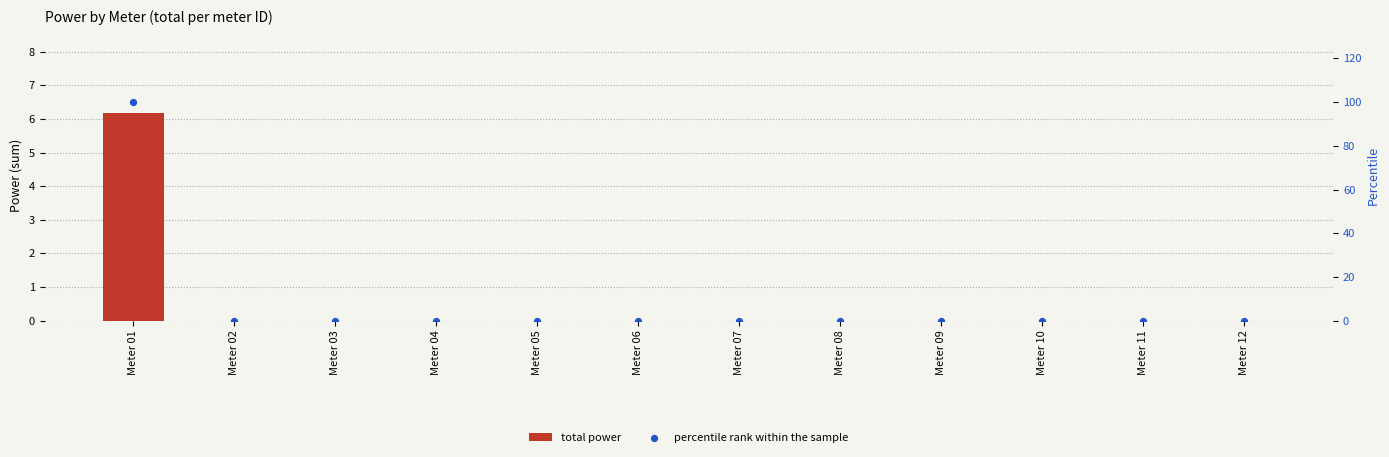

At which category is the sum across all series the highest?

Meter 01